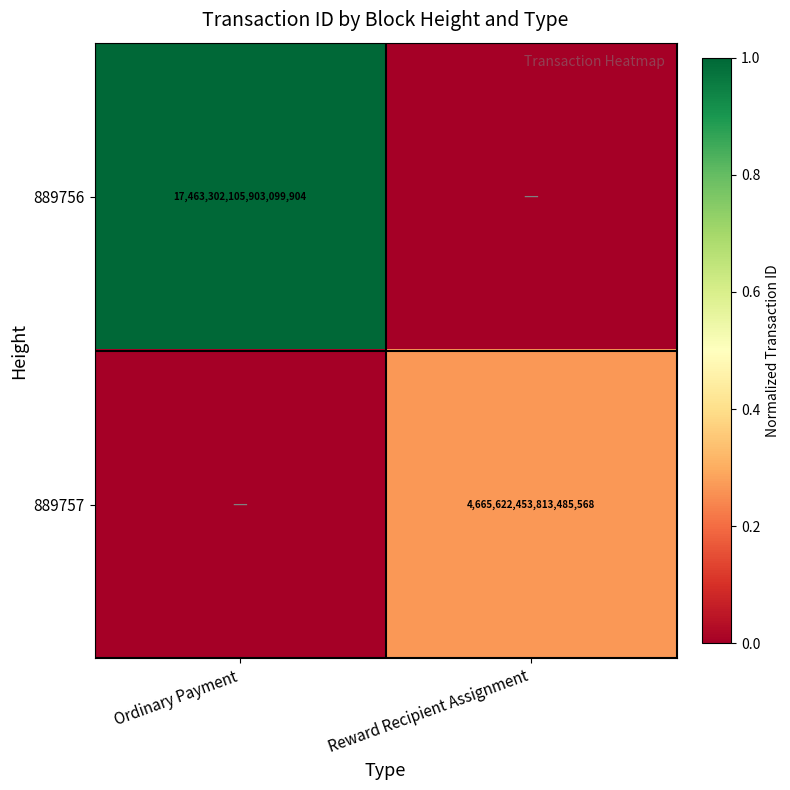

Is it true that 889756 equals 28731459684164489216 at Ordinary Payment?

False